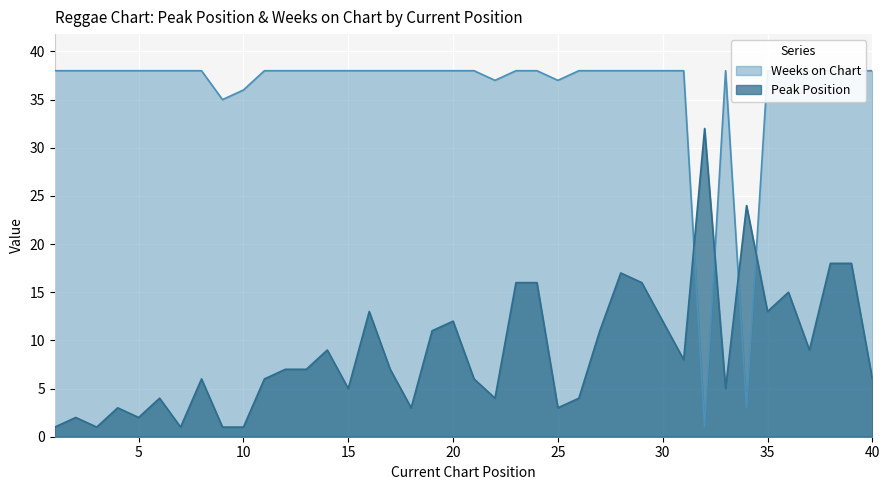

What is the total value across all series at 12?

45